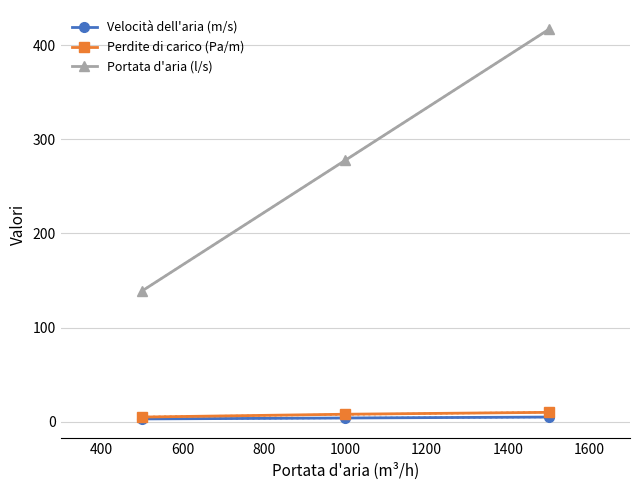

What is the value of the Portata d'aria (l/s) point at the 2nd from the left?

277.8